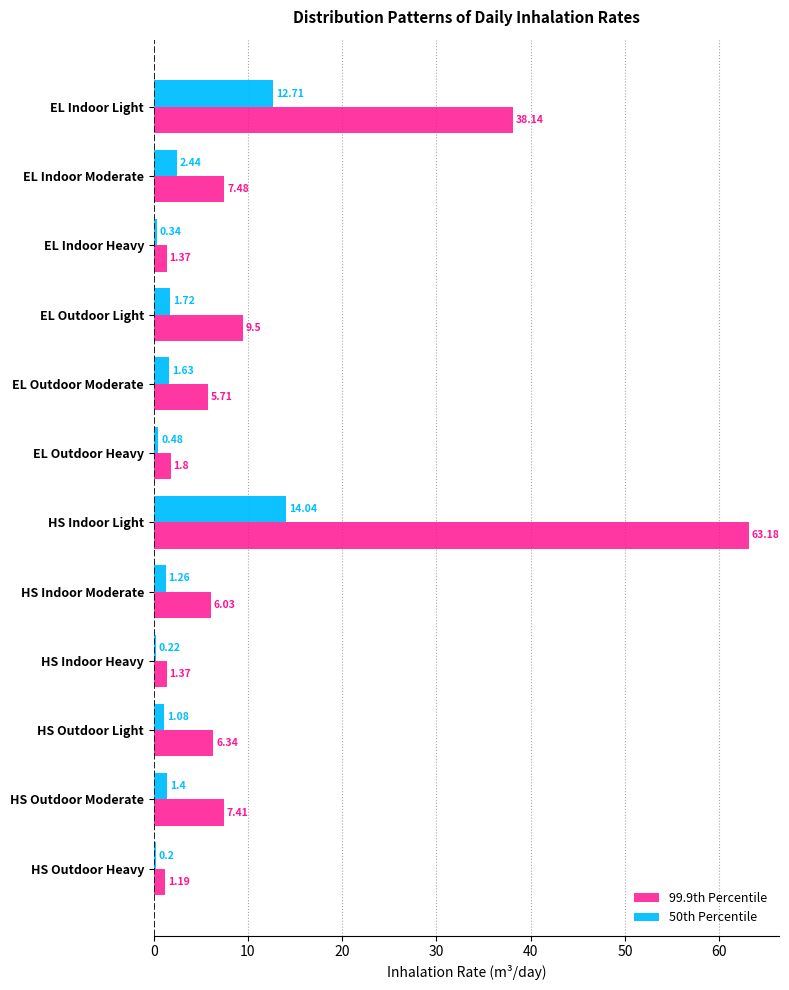

Which category has the lowest value across all series?

HS Outdoor Heavy